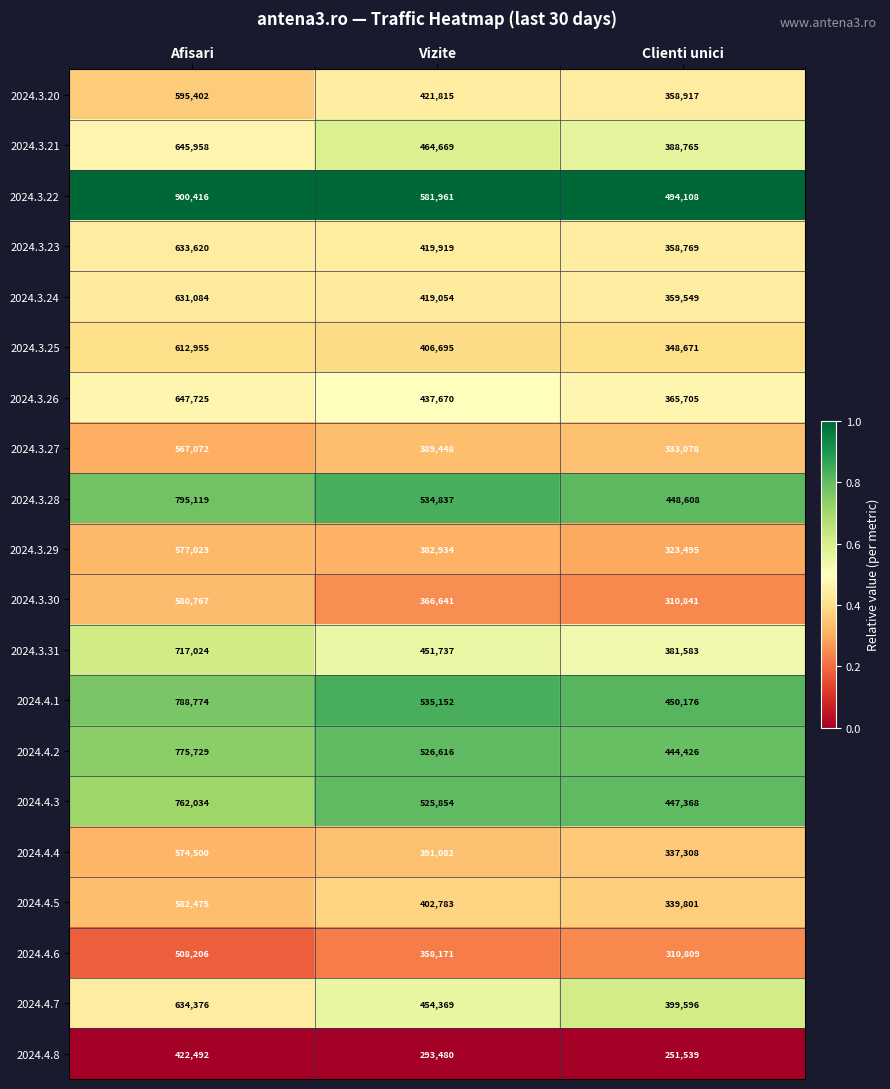

What is the difference between the 2024.4.4 values at Clienti unici and Afisari?

237192